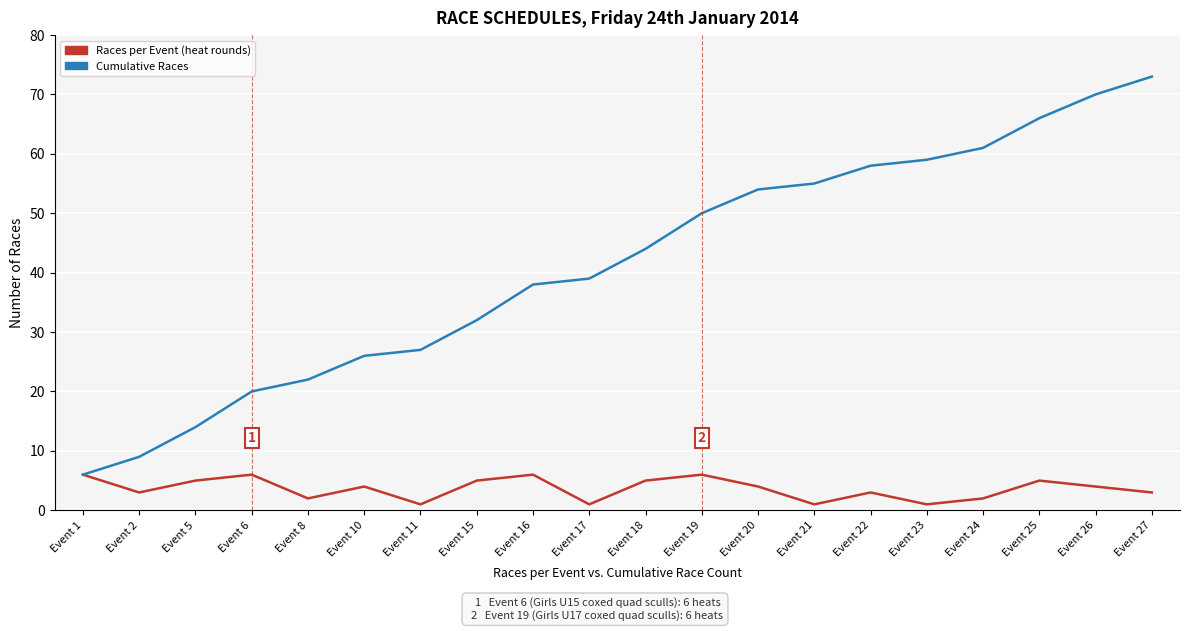

The value of Cumulative Races at Event 26 is 122. True or false?

False